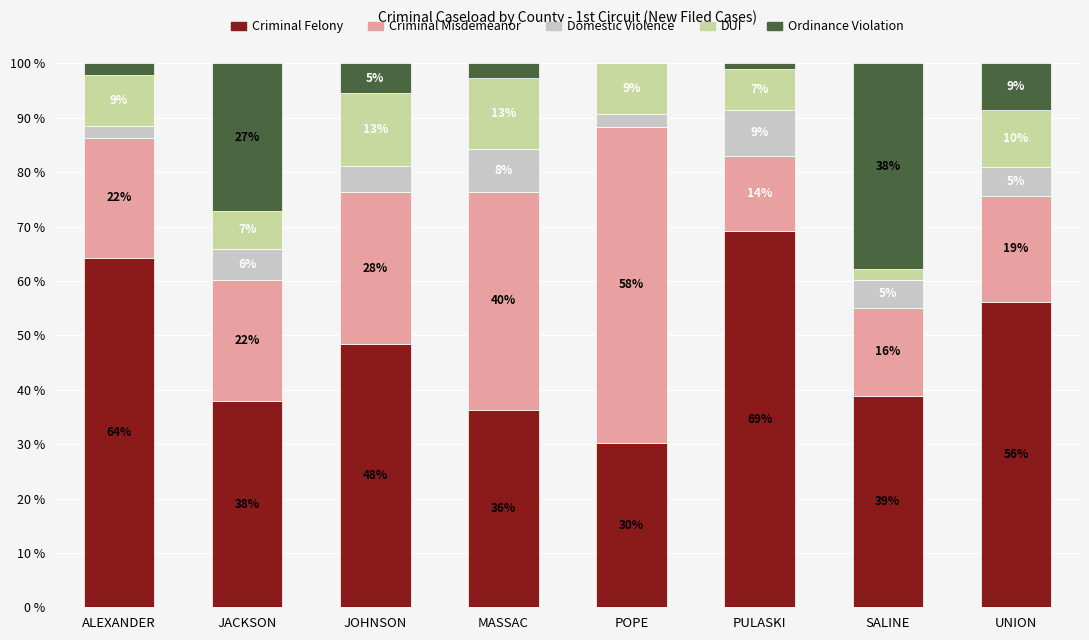

Where is Domestic Violence nearest to the value 5?

SALINE